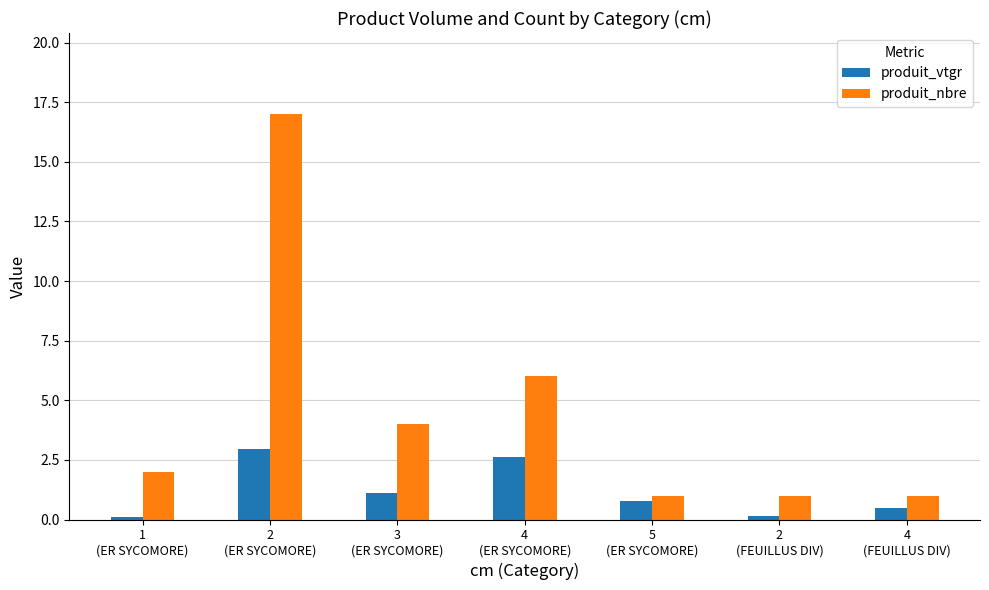

What is the greatest value displayed?

17.0